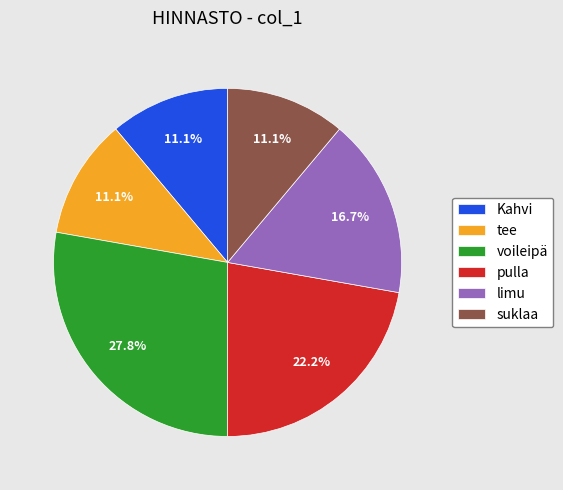

What is the ratio of the value at suklaa to the value at pulla?

0.5